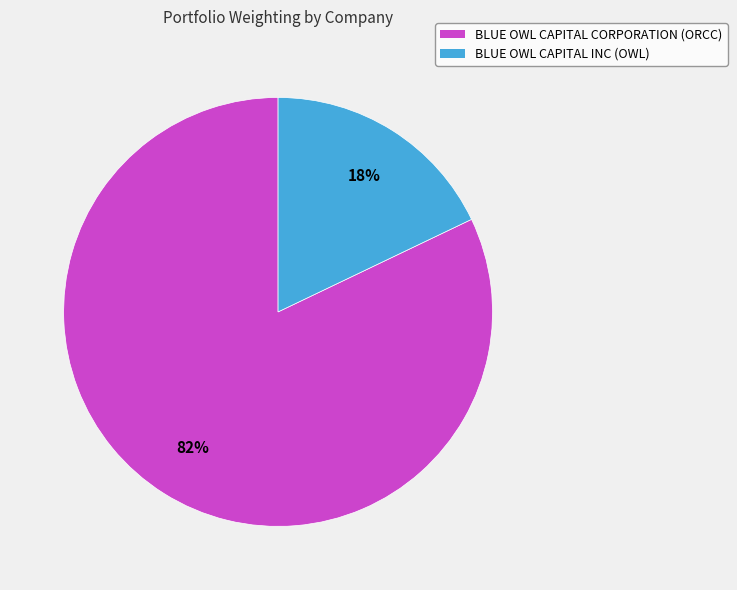

To the nearest percent, what portion does BLUE OWL CAPITAL INC represent?

18%